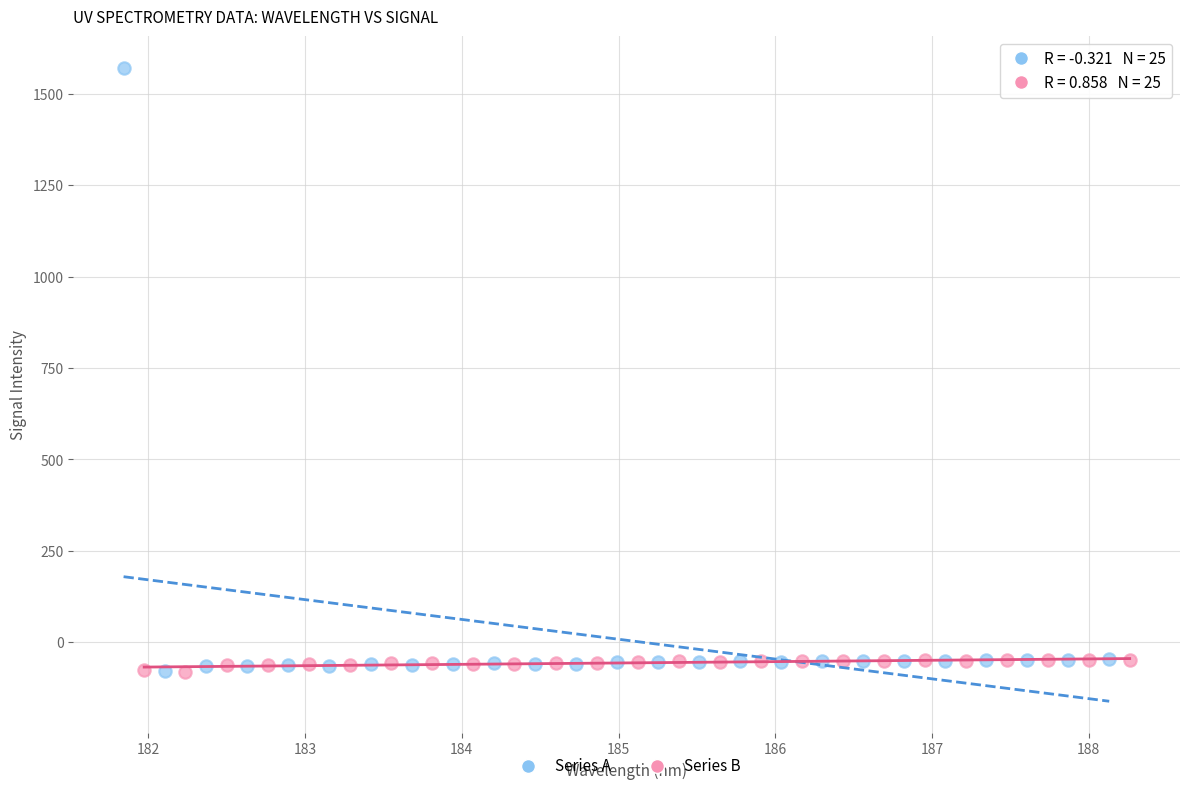

Which series reaches the maximum Y coordinate?

Series A